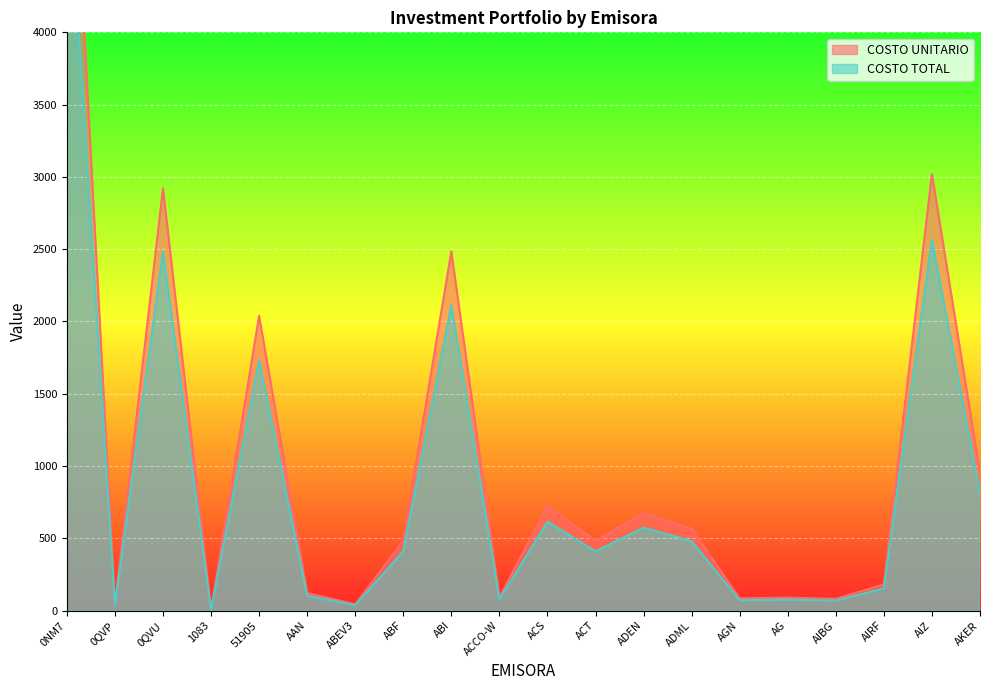

How many lines are shown in the chart?

2